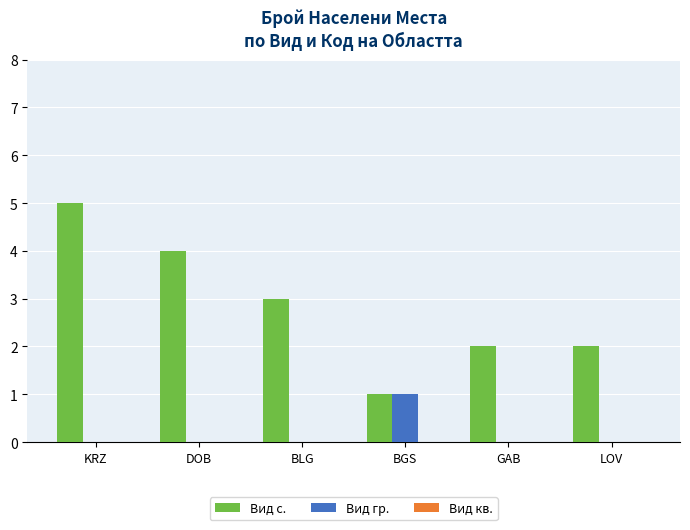

Between KRZ and GAB, which series saw the biggest shift?

Вид с.